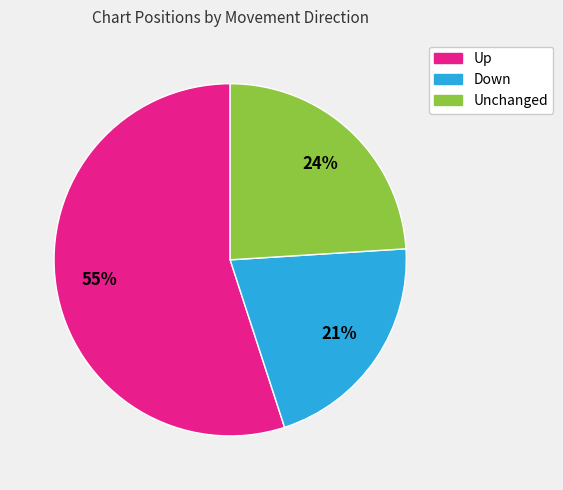

Is Up the majority of the pie?

Yes